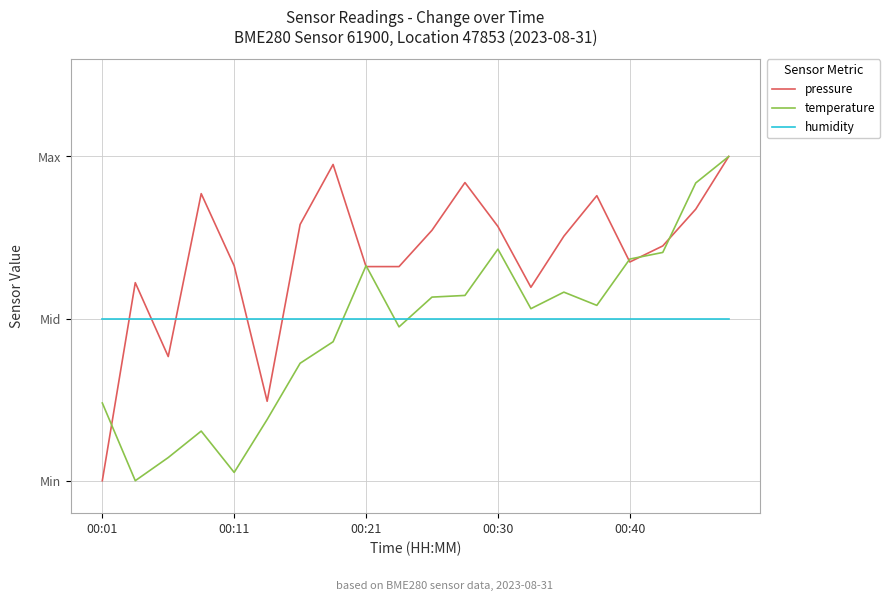

What is the difference between the maximum and minimum values in the temperature series?

1.0